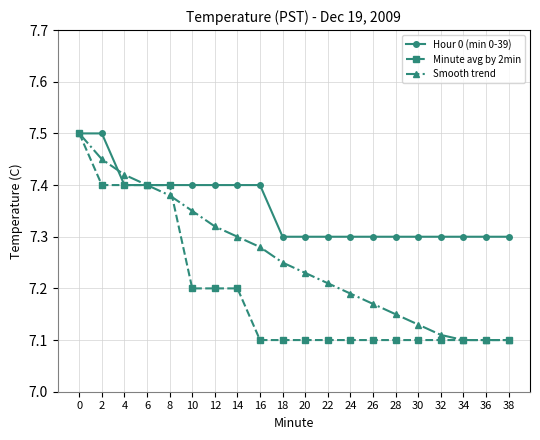

What is the difference between the Smooth trend values at 32 and 4?

0.3